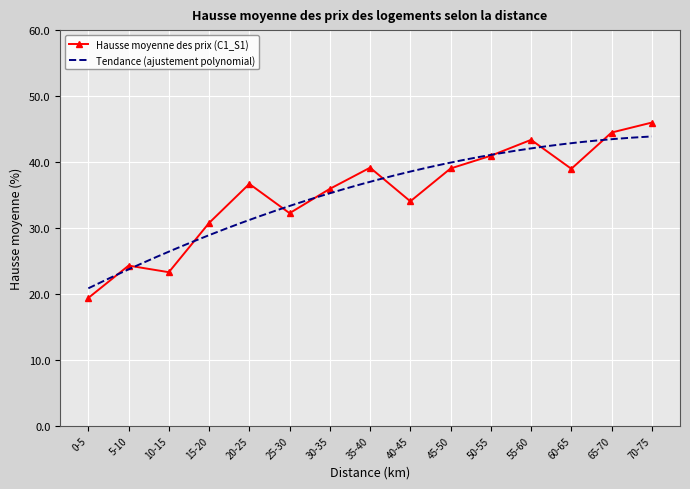

Reading left to right, list all the values displayed in this chart.

0-5=19.4	5-10=24.3	10-15=23.3	15-20=30.8	20-25=36.7	25-30=32.2	30-35=35.9	35-40=39.1	40-45=34.0	45-50=39.0	50-55=41.0	55-60=43.4	60-65=39.0	65-70=44.5	70-75=46.0